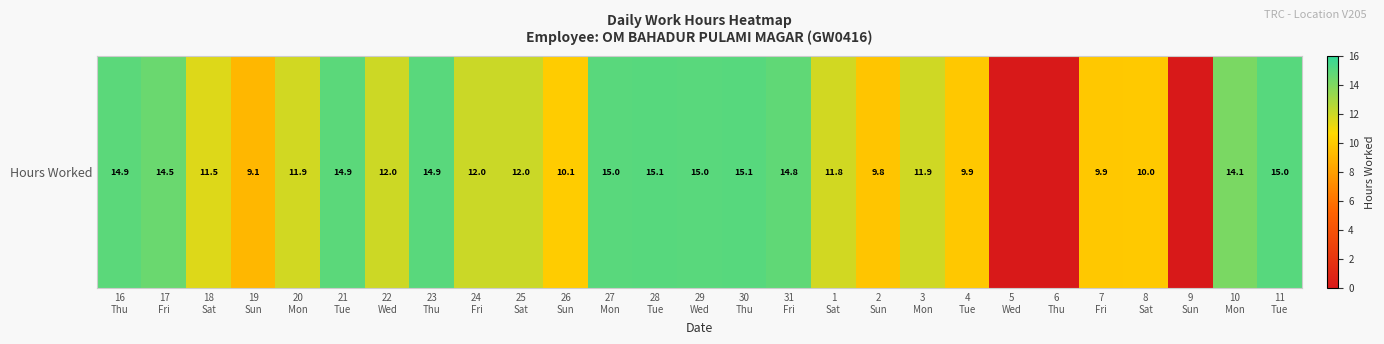

What is the difference between the values at 20
Mon and 21
Tue?

3.0